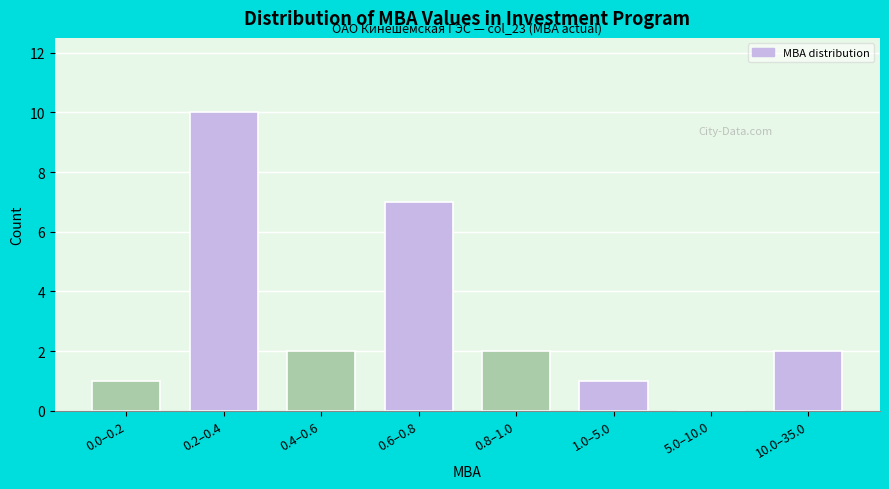

Reading left to right, extract all data points from this chart.

0.0–0.2=1	0.2–0.4=10	0.4–0.6=2	0.6–0.8=7	0.8–1.0=2	1.0–5.0=1	5.0–10.0=0	10.0–35.0=2